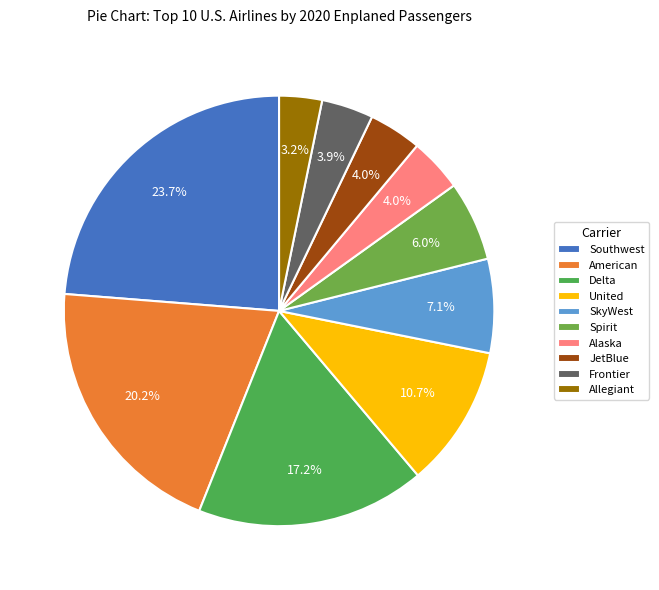

Between Alaska and Delta, which is larger?

Delta